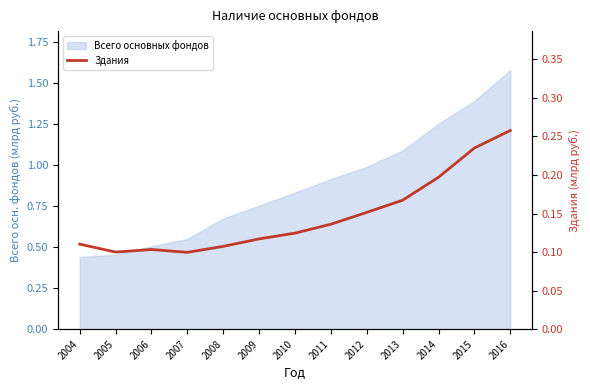

The chart shows a value of 0.1 at 2005. True or false?

True